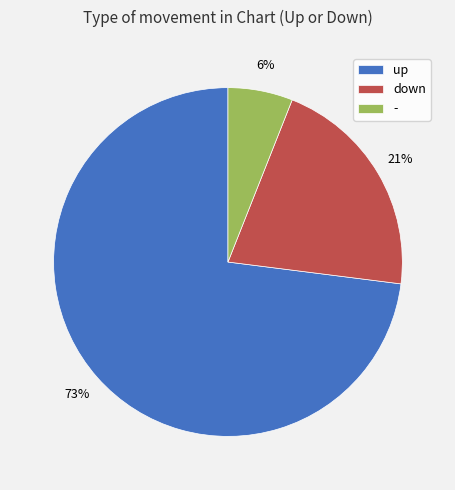

What percentage is the - slice, to the nearest percent?

6%